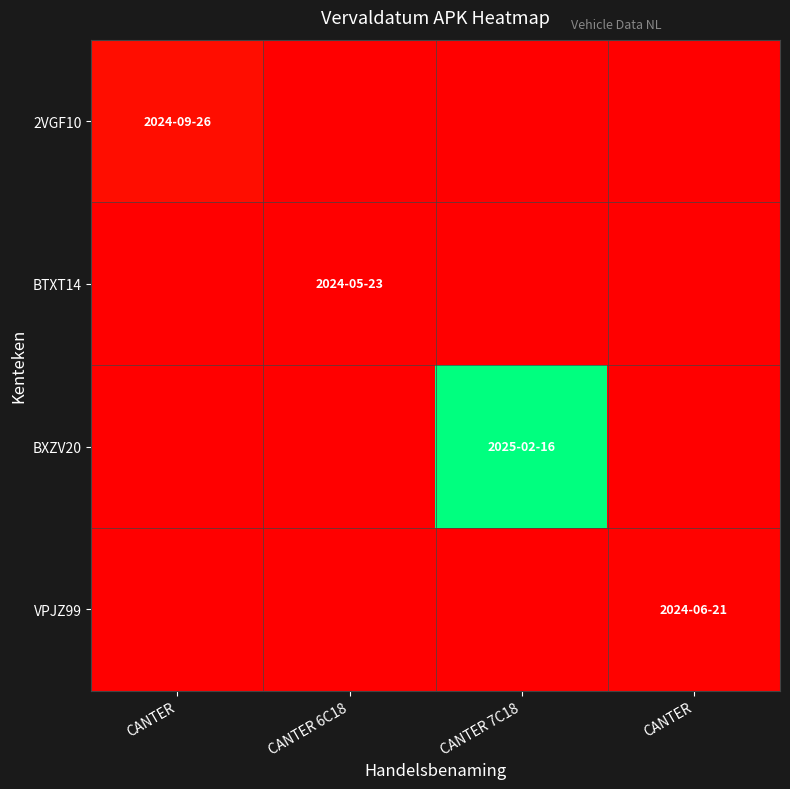

At how many categories does at least one series exceed 15597480?

4